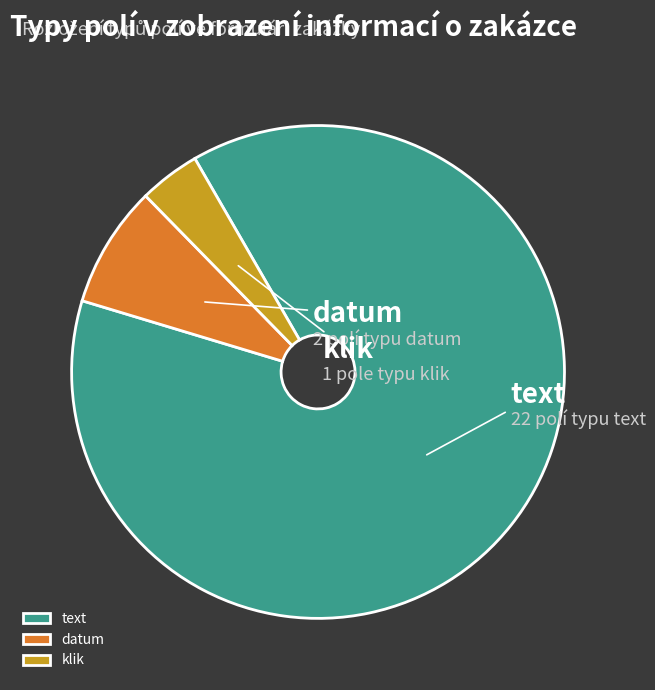

Between datum and klik, which is larger?

datum